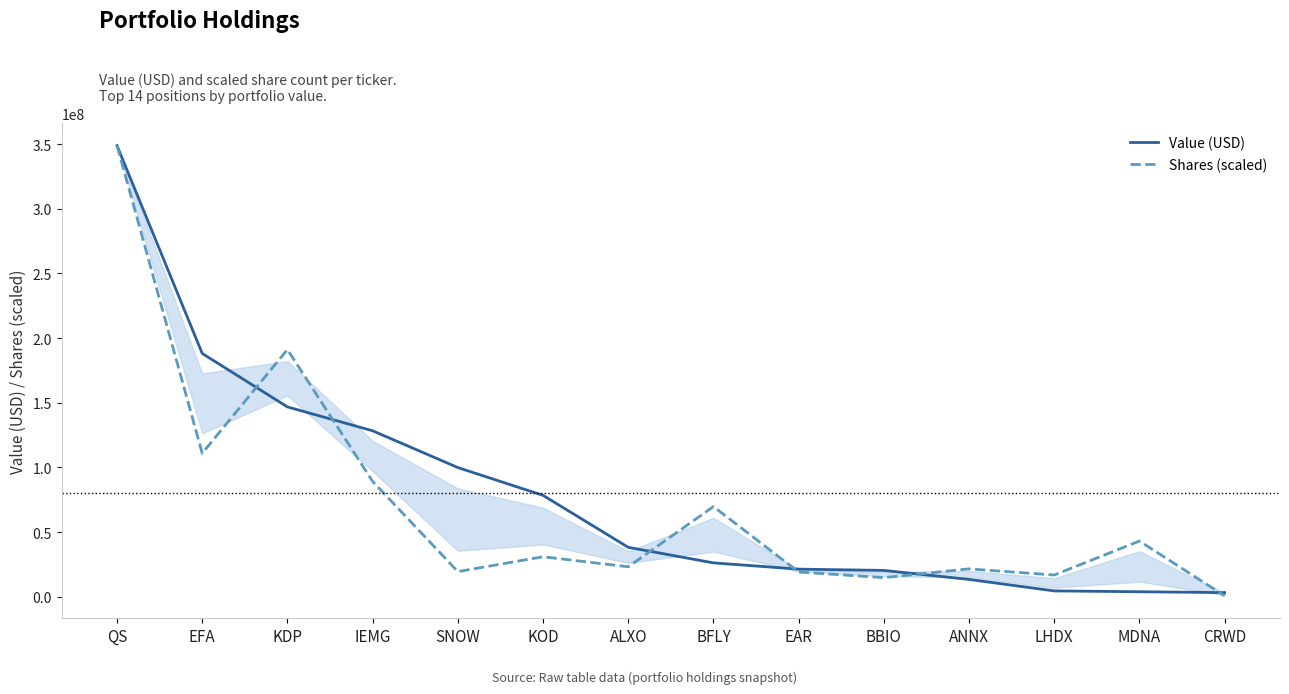

The value of Value (USD) at EAR is 6102888.9. True or false?

False